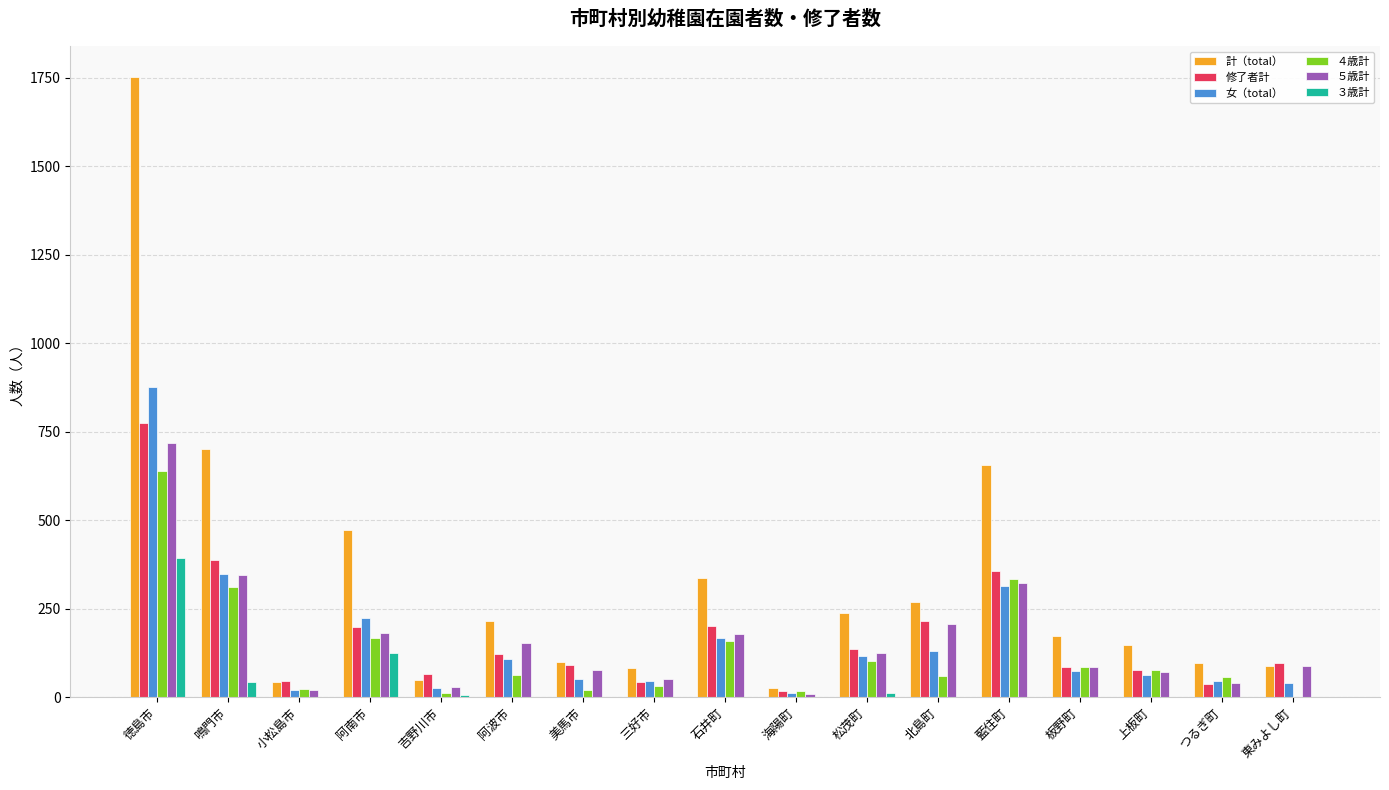

True or false: ３歳計 has a value of 193 at 阿波市.

False